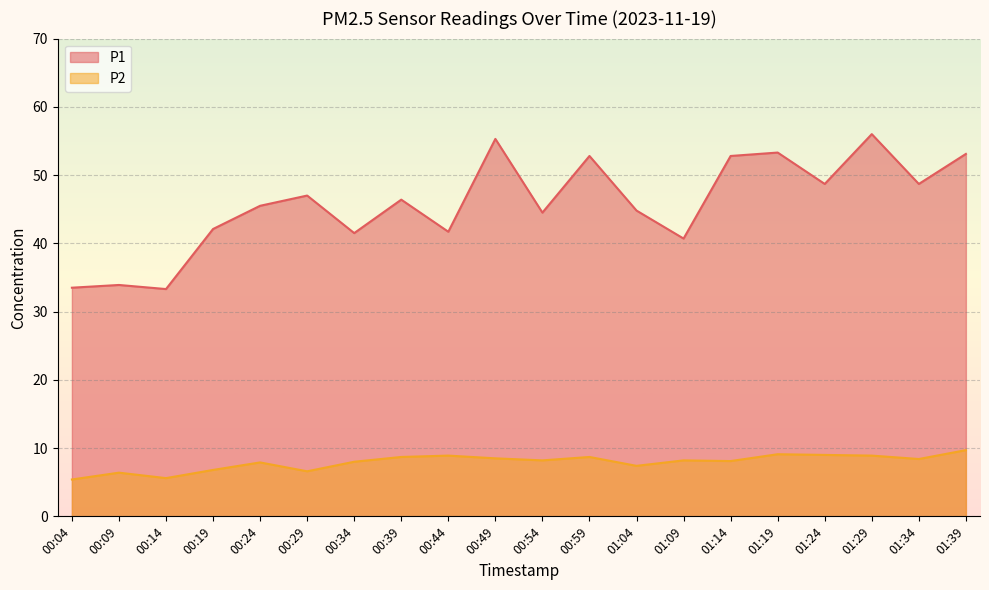

What value does the P1 series have at 00:44?

41.7